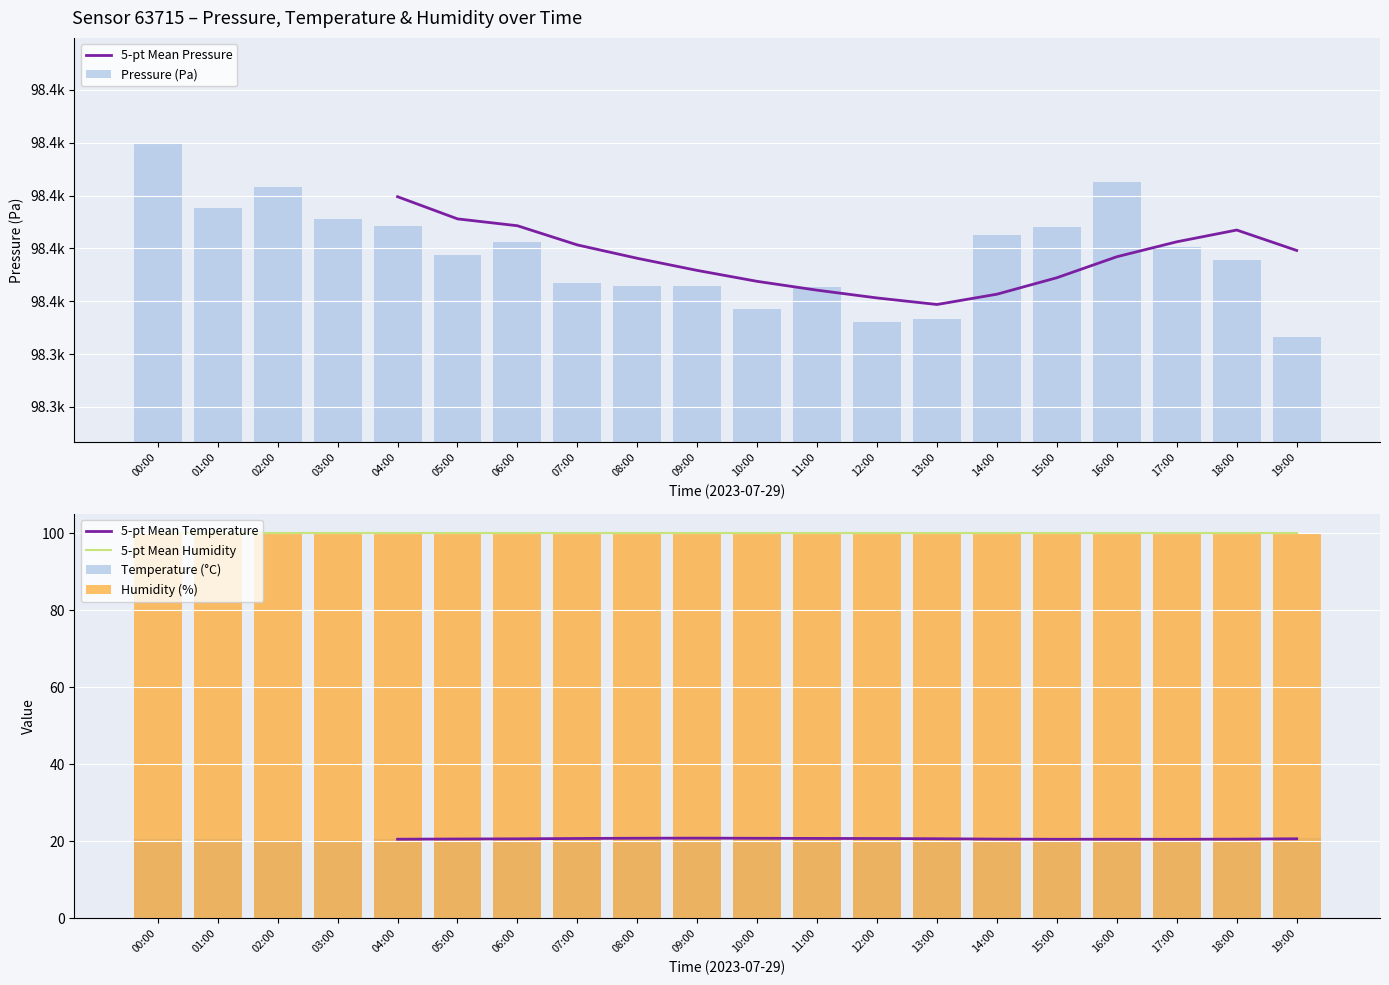

How many groups of bars are there?

20